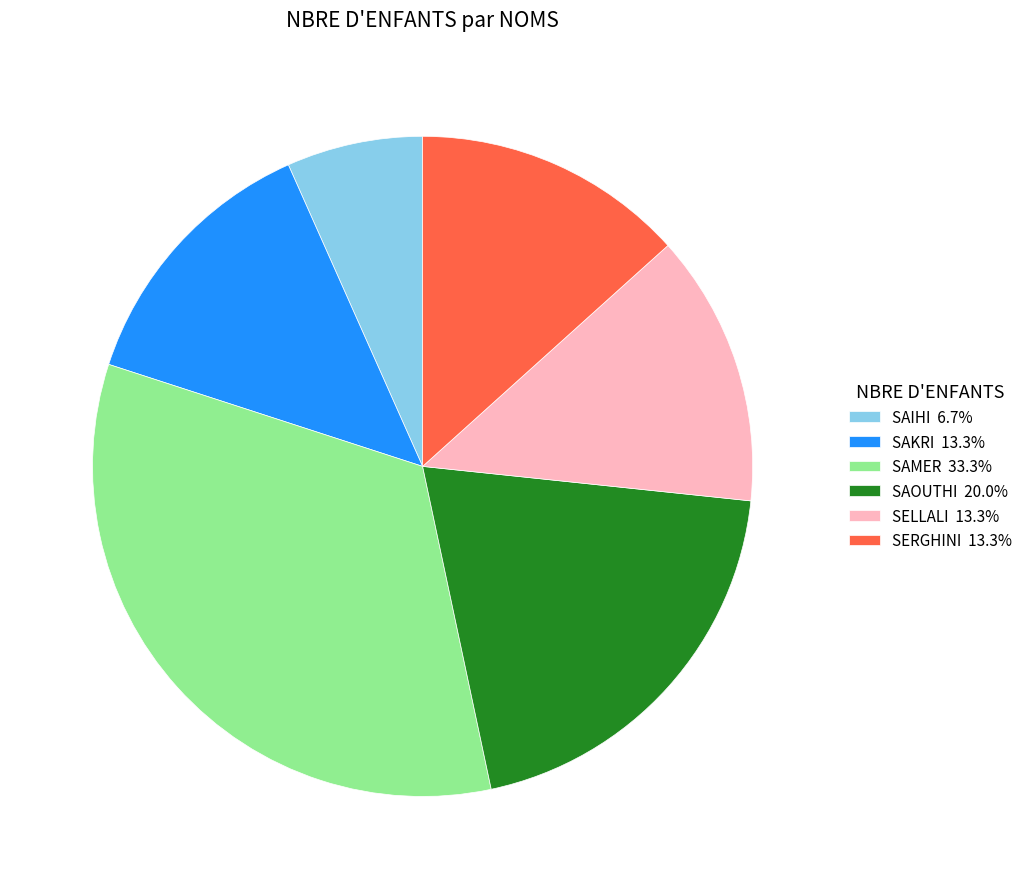

Combined, do SAMER and SERGHINI account for over 50%?

No